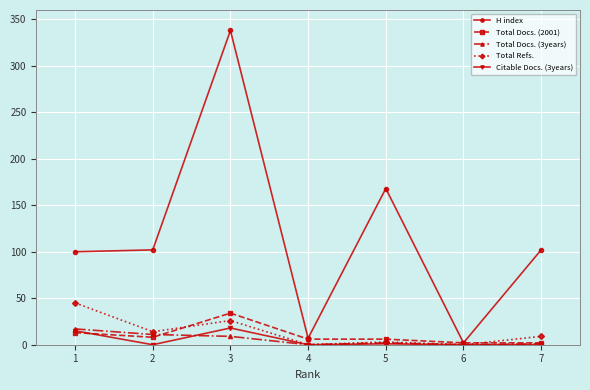

How many distinct data groups are displayed?

5